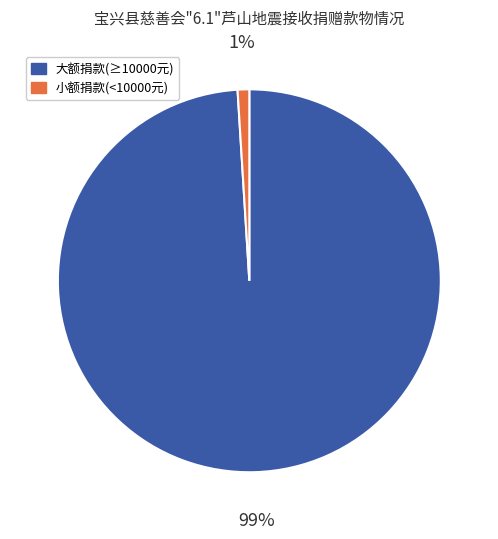

Does any single category account for the majority?

Yes